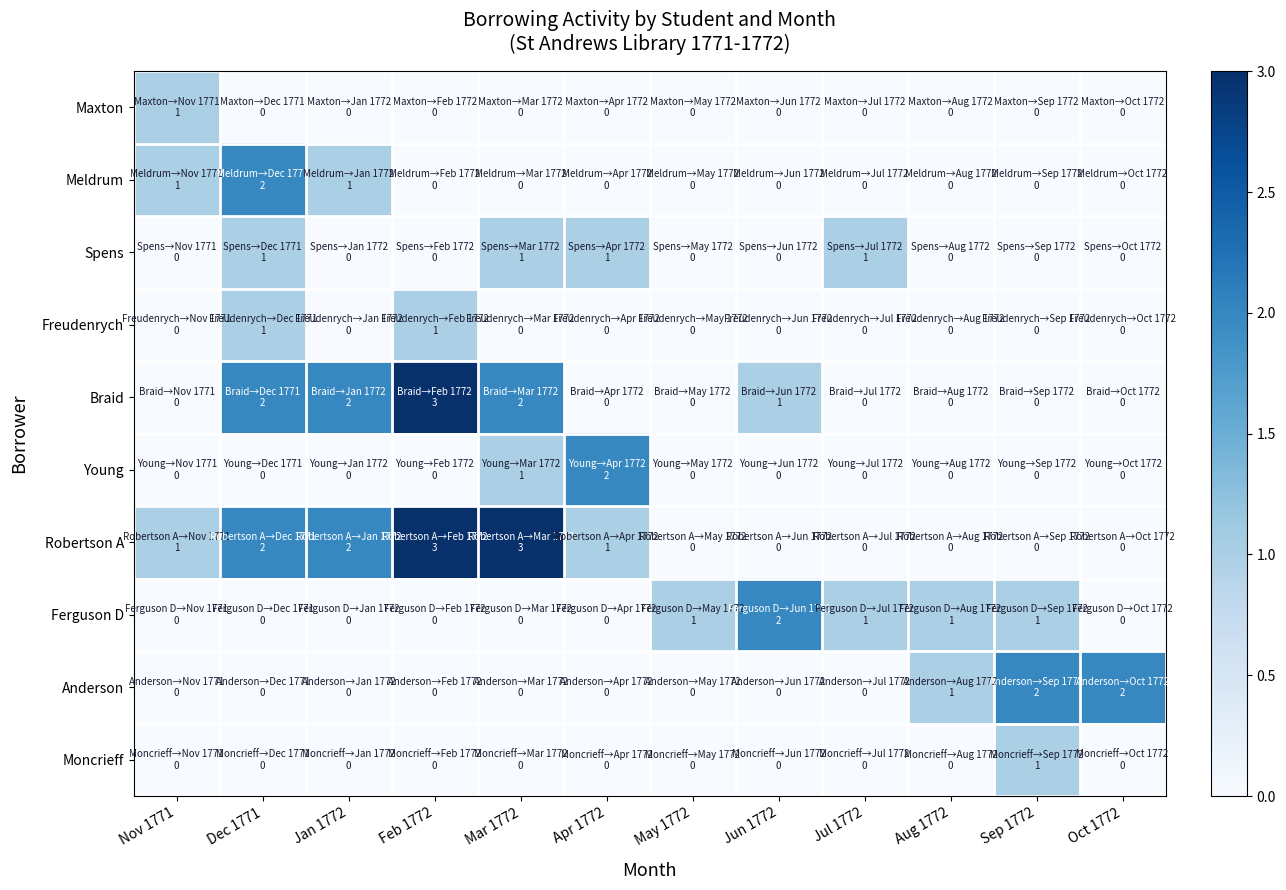

Which has a higher value, Aug 1772 or Jun 1772?

Aug 1772